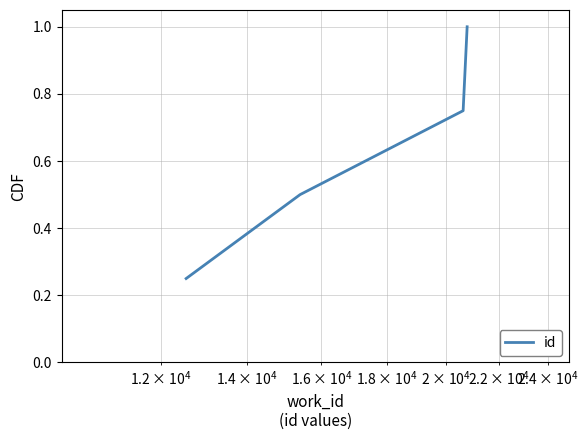

What is the greatest value displayed?

1.0